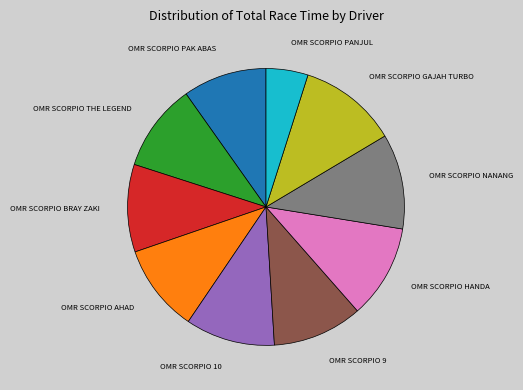

Does any single category account for the majority?

No